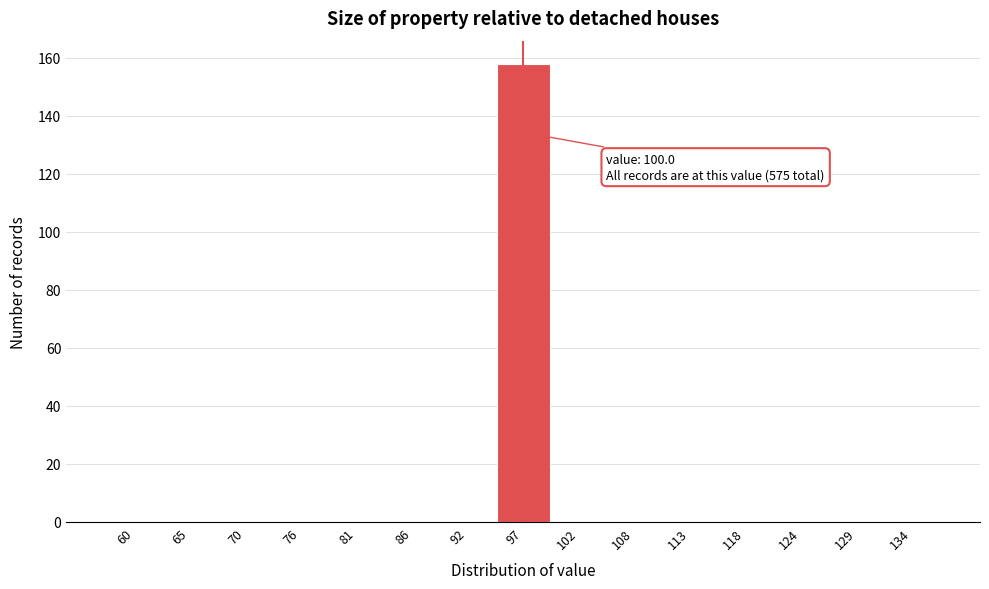

Reading left to right, list all the values displayed in this chart.

60=0	65=0	70=0	76=0	81=0	86=0	92=0	97=158	102=0	108=0	113=0	118=0	124=0	129=0	134=0